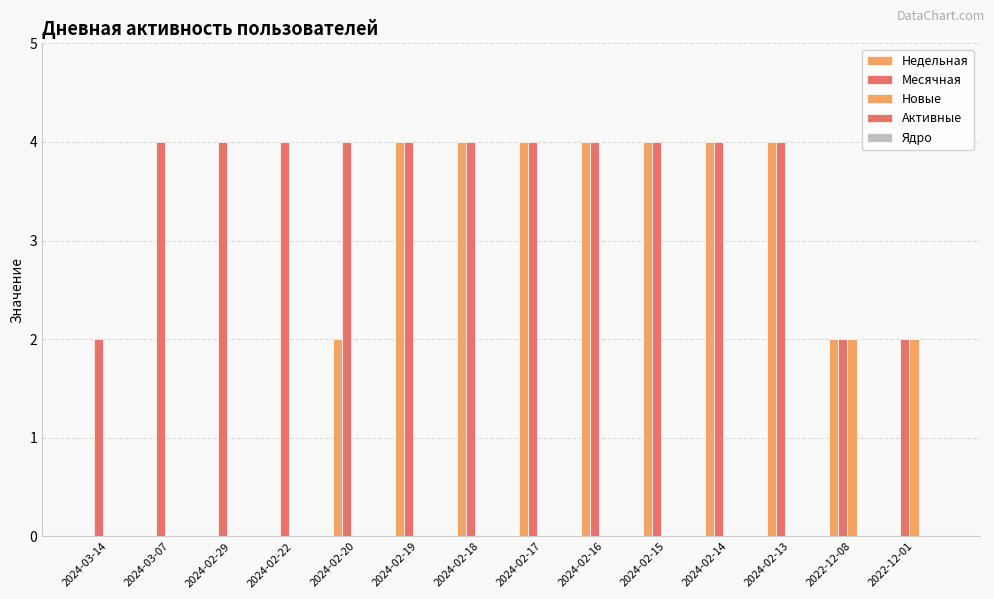

At which category does the chart reach its peak across all series?

2024-02-19